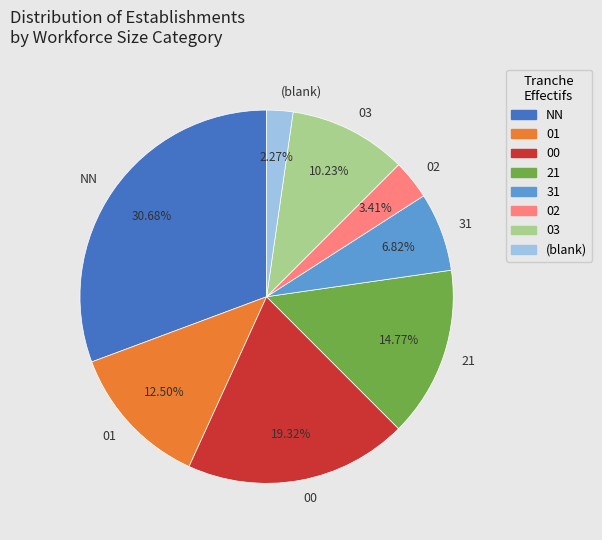

Does NN account for over 50% of the chart?

No